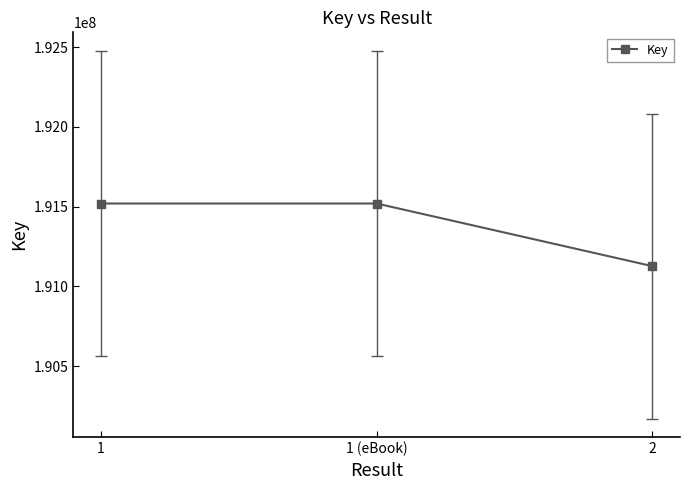

What is the minimum value shown in the chart?

191127124